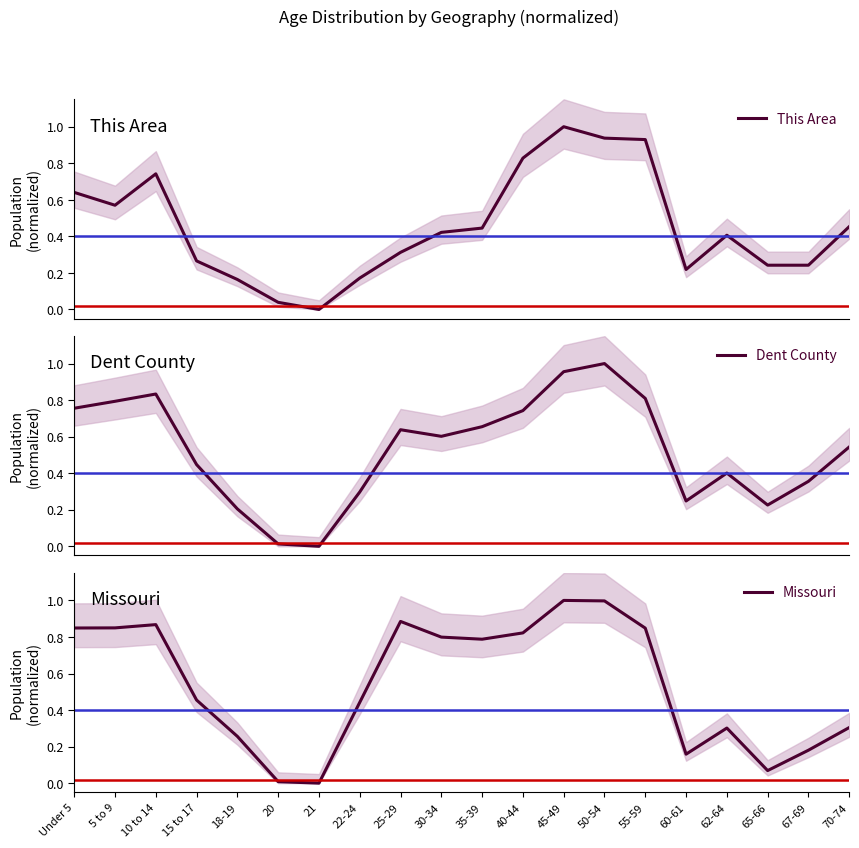

At which category is the sum across all series the highest?

45-49